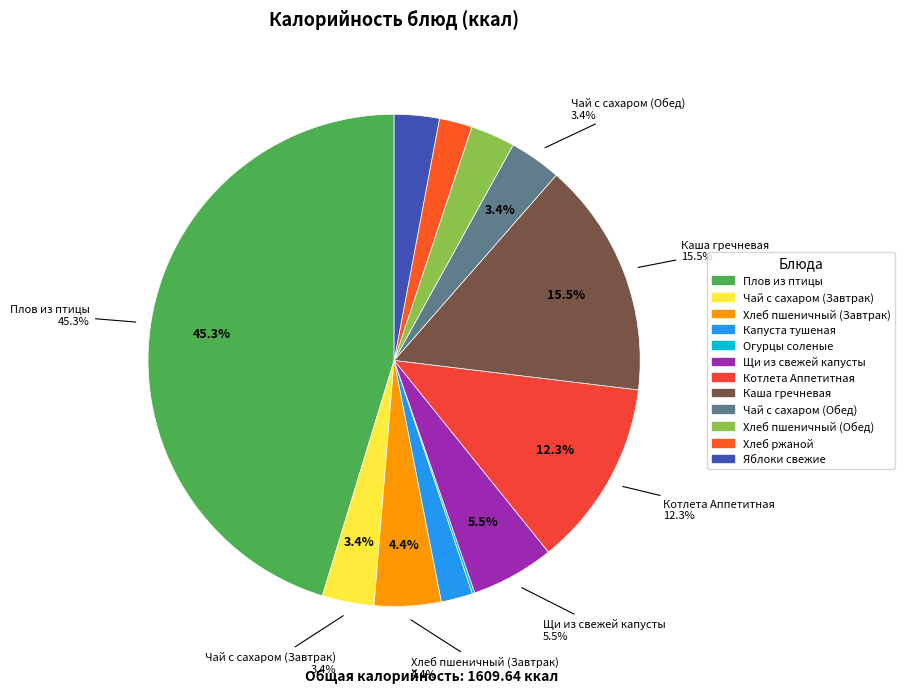

What portion of the pie excludes Чай с сахаром (Обед)?

96.6%